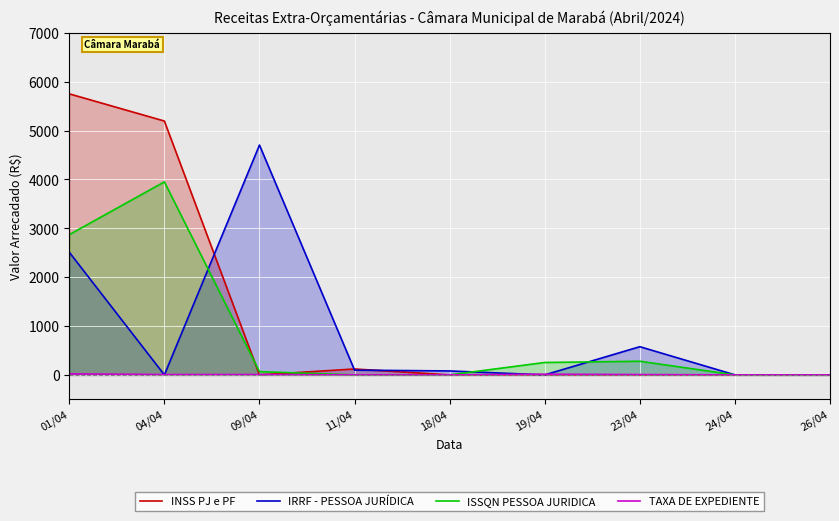

Which series has the largest total across all categories?

INSS PJ e PF